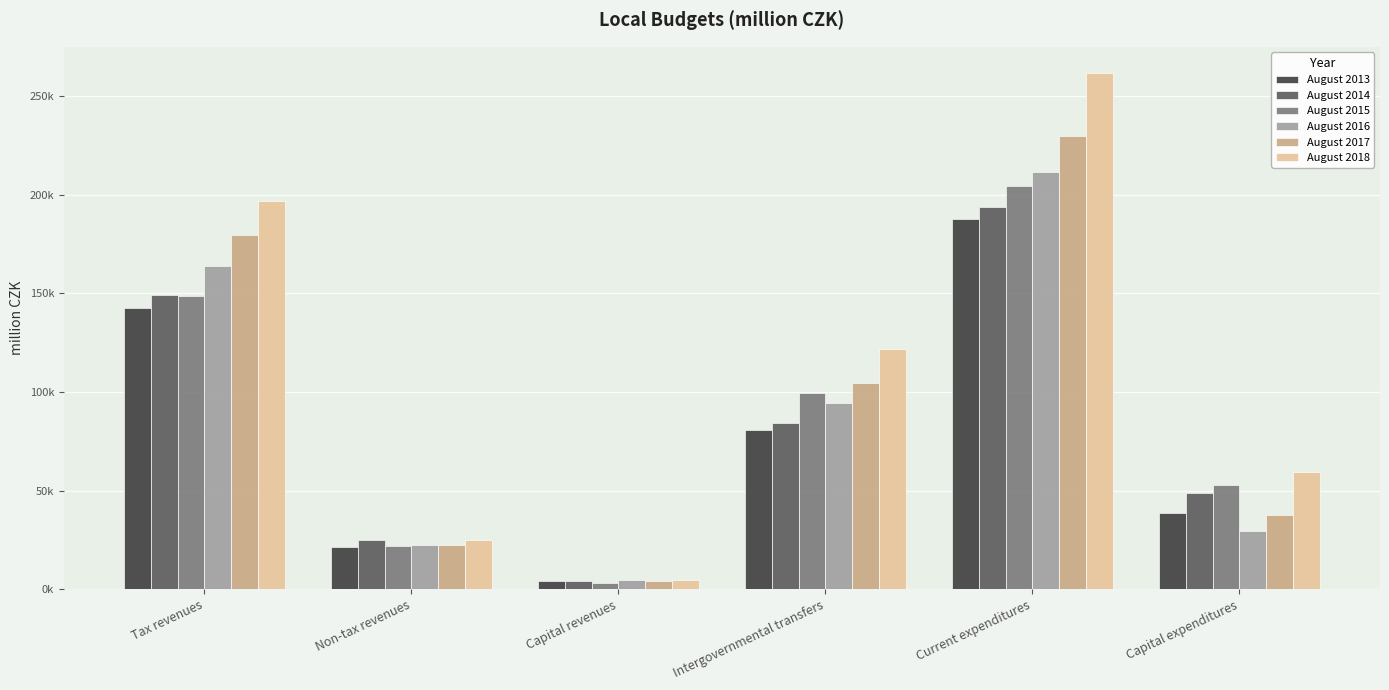

What are all the series names shown in the legend?

August 2013, August 2014, August 2015, August 2016, August 2017, August 2018